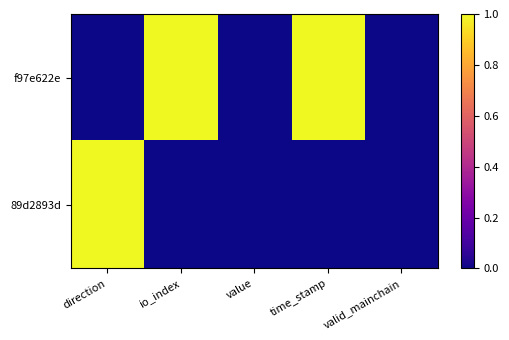

Reading left to right, transcribe all the data shown in this chart.

f97e622e: direction=0	io_index=1	value=0	time_stamp=1	valid_mainchain=0
89d2893d: direction=1	io_index=0	value=0	time_stamp=0	valid_mainchain=0